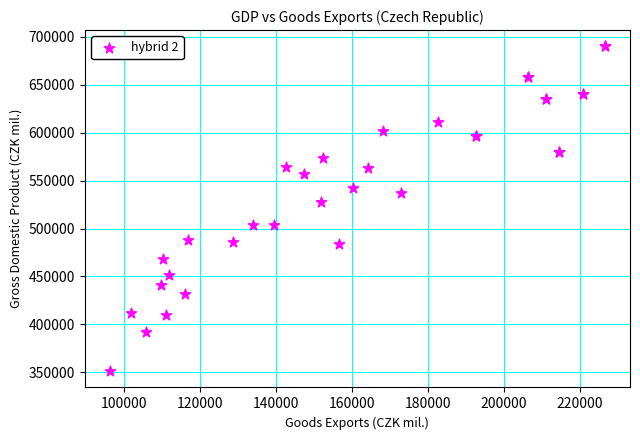

What Y value in the scatter plot is closest to 520662?

528243